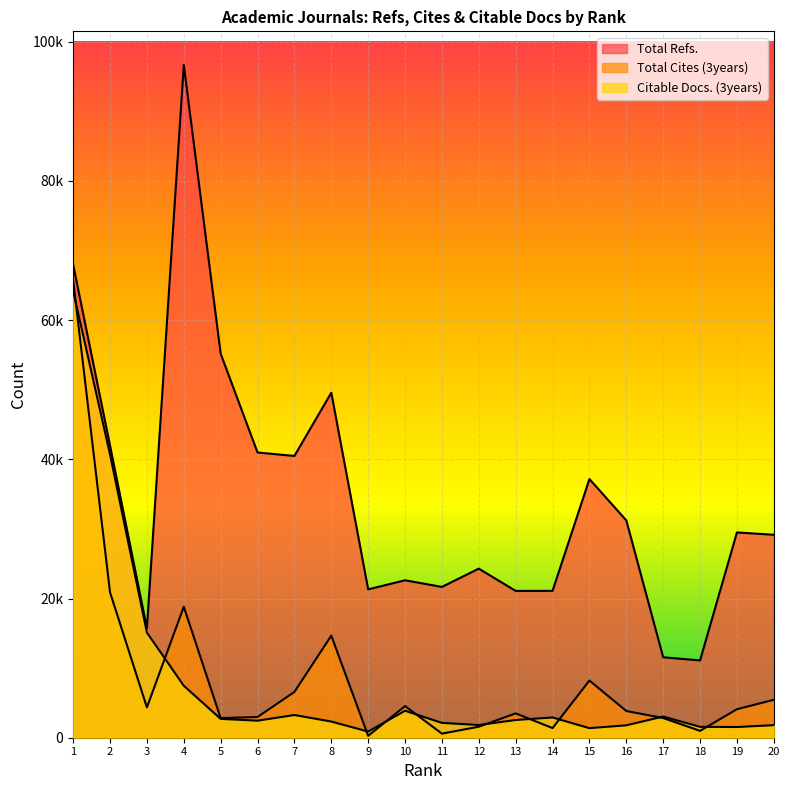

What is the difference between the maximum and minimum values in the Total Refs. series?

85551